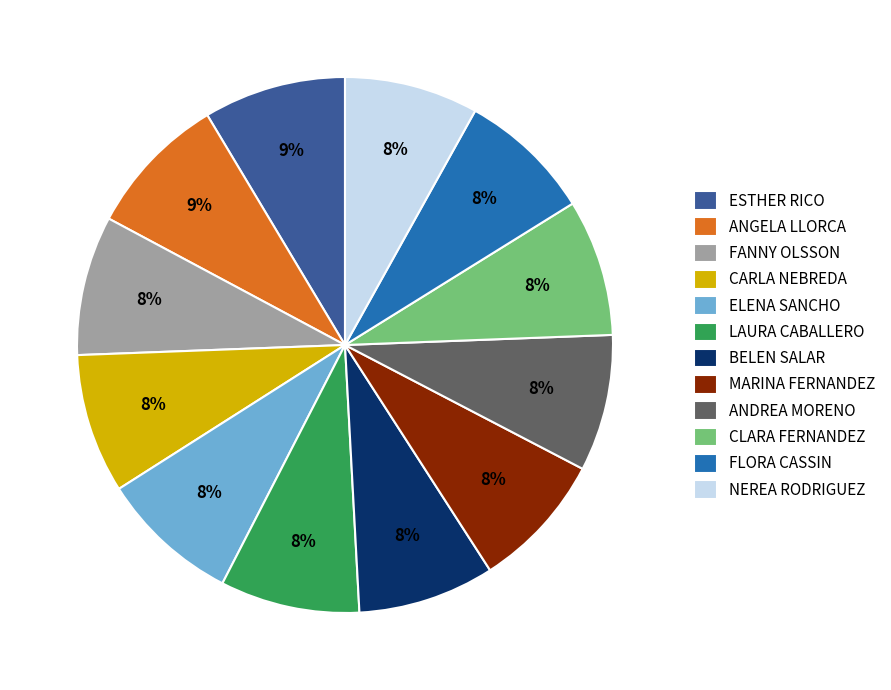

To the nearest percent, what is the average slice percentage?

8%